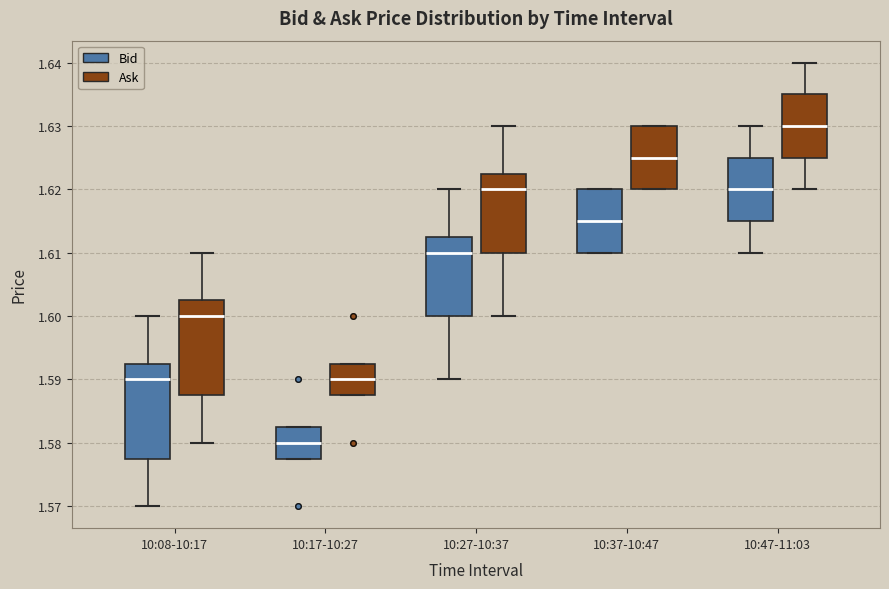

Which box has the lowest median line?

10:17-10:27 (Bid)